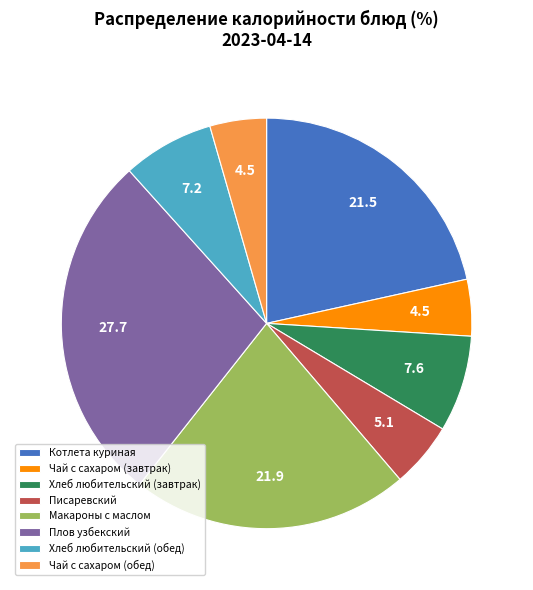

Is there a majority slice in this chart?

No